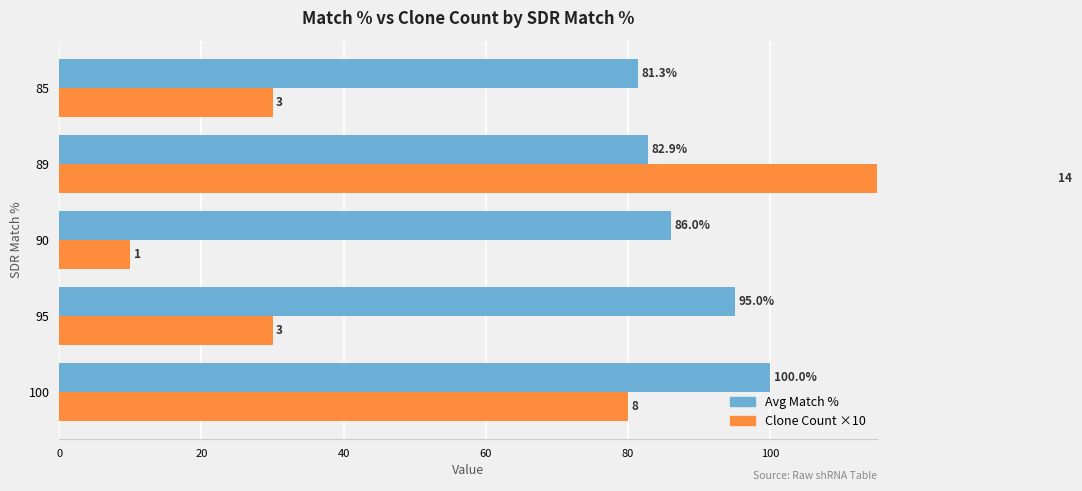

What is the lowest value of the Clone Count ×10 series?

10.0